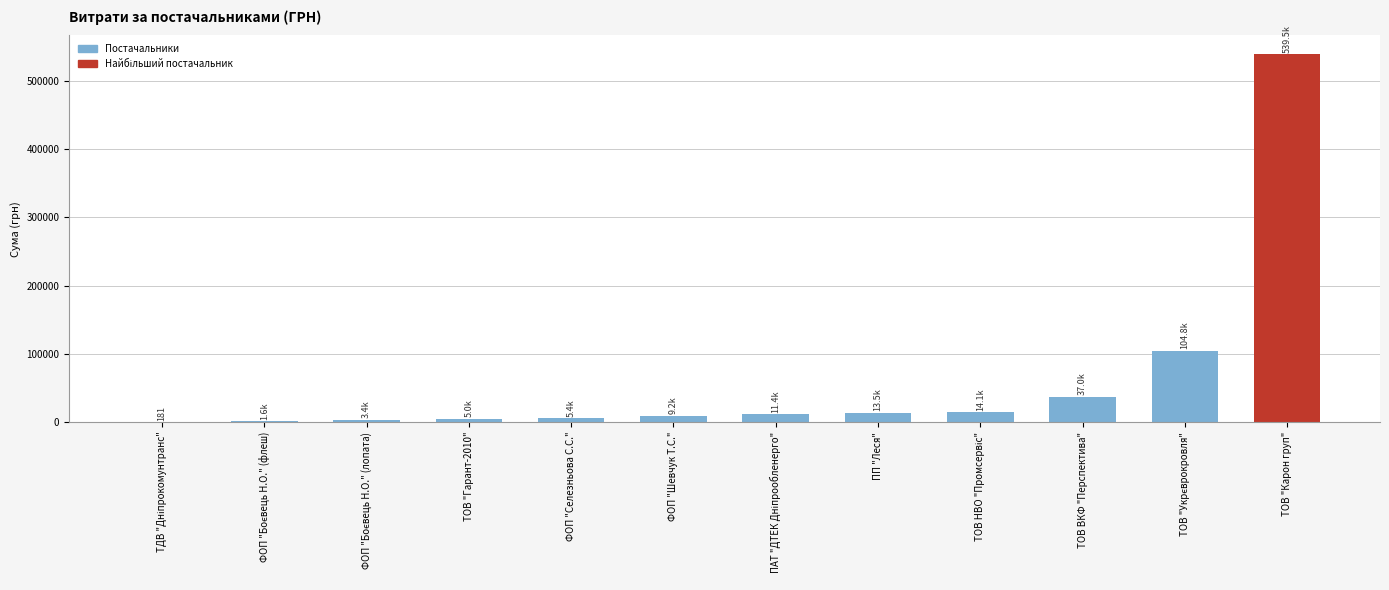

How many categories are shown in the chart?

12